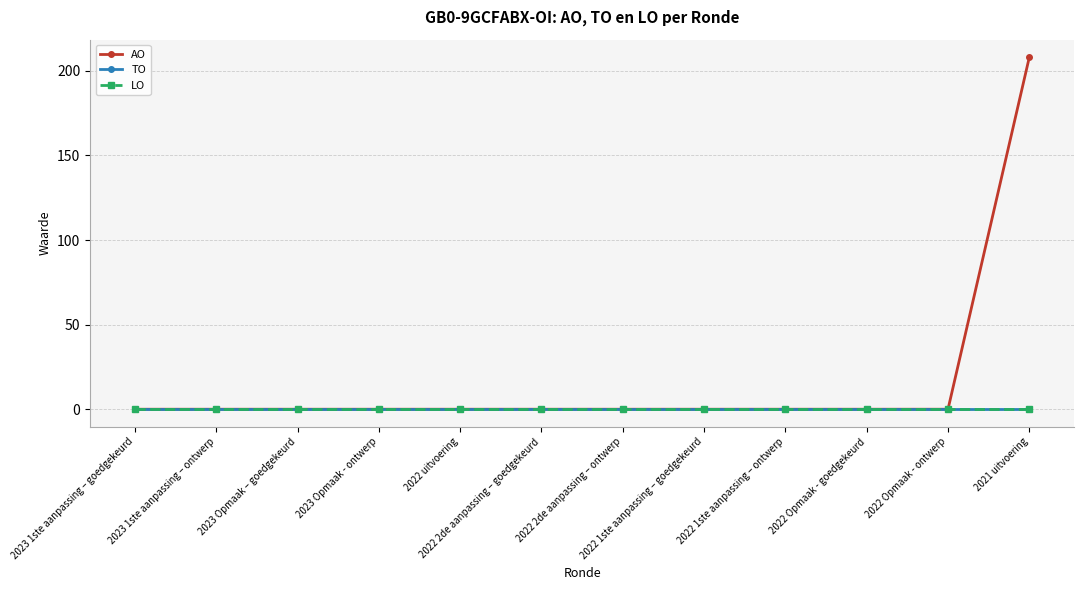

Does the chart have visible grid lines?

Yes